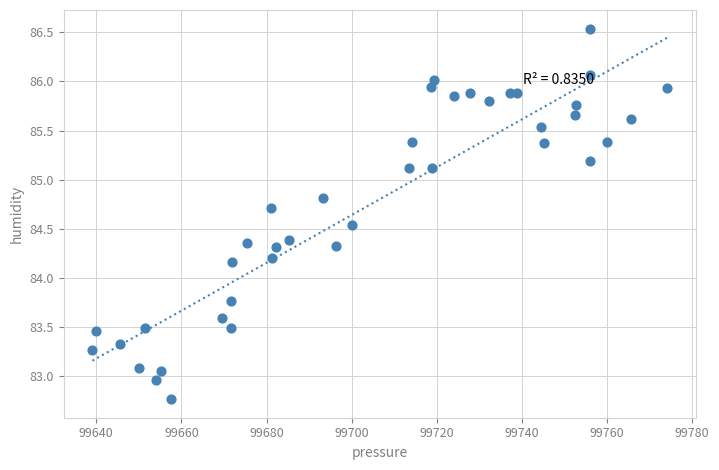

What is the range of X values (max minus min)?

135.0